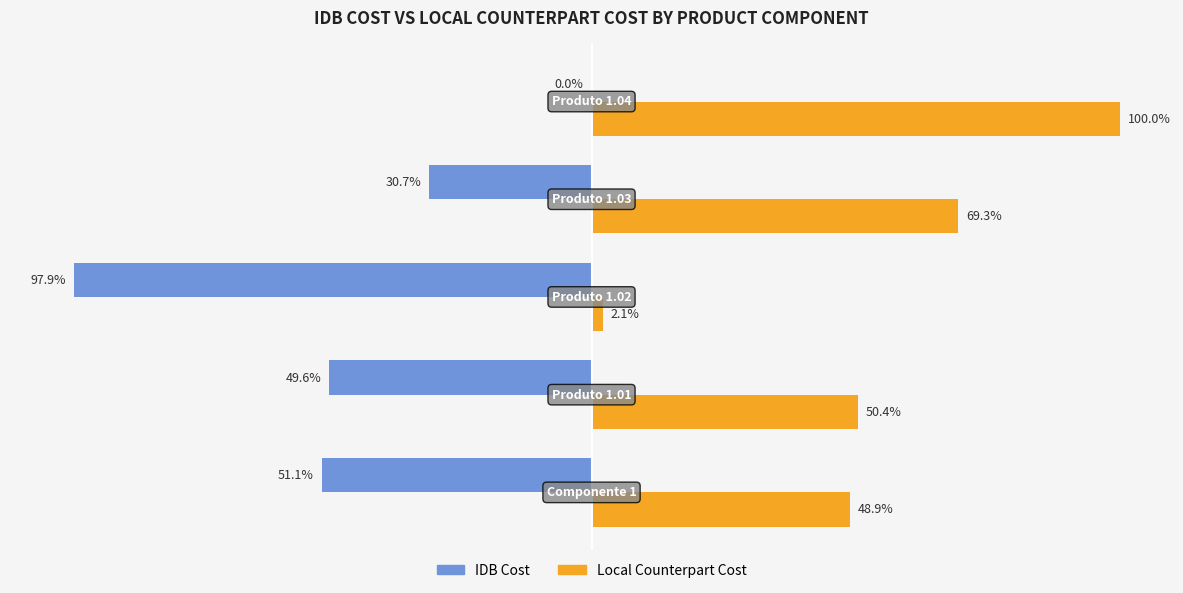

Which series has the largest total across all categories?

Local Counterpart Cost